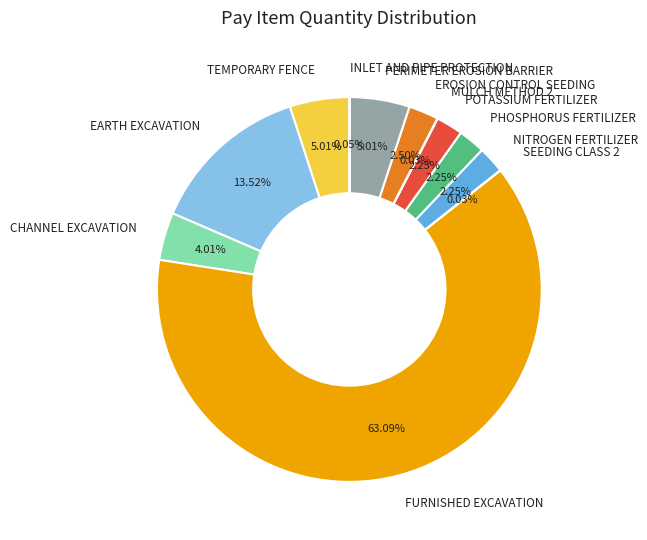

The POTASSIUM FERTILIZER slice represents 2% of the pie. True or false?

True